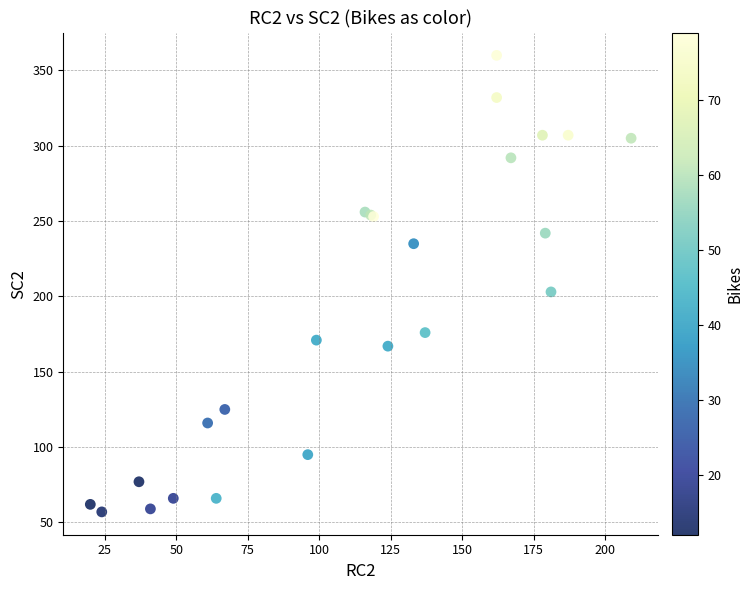

What Y value in the scatter plot is closest to 208?

203